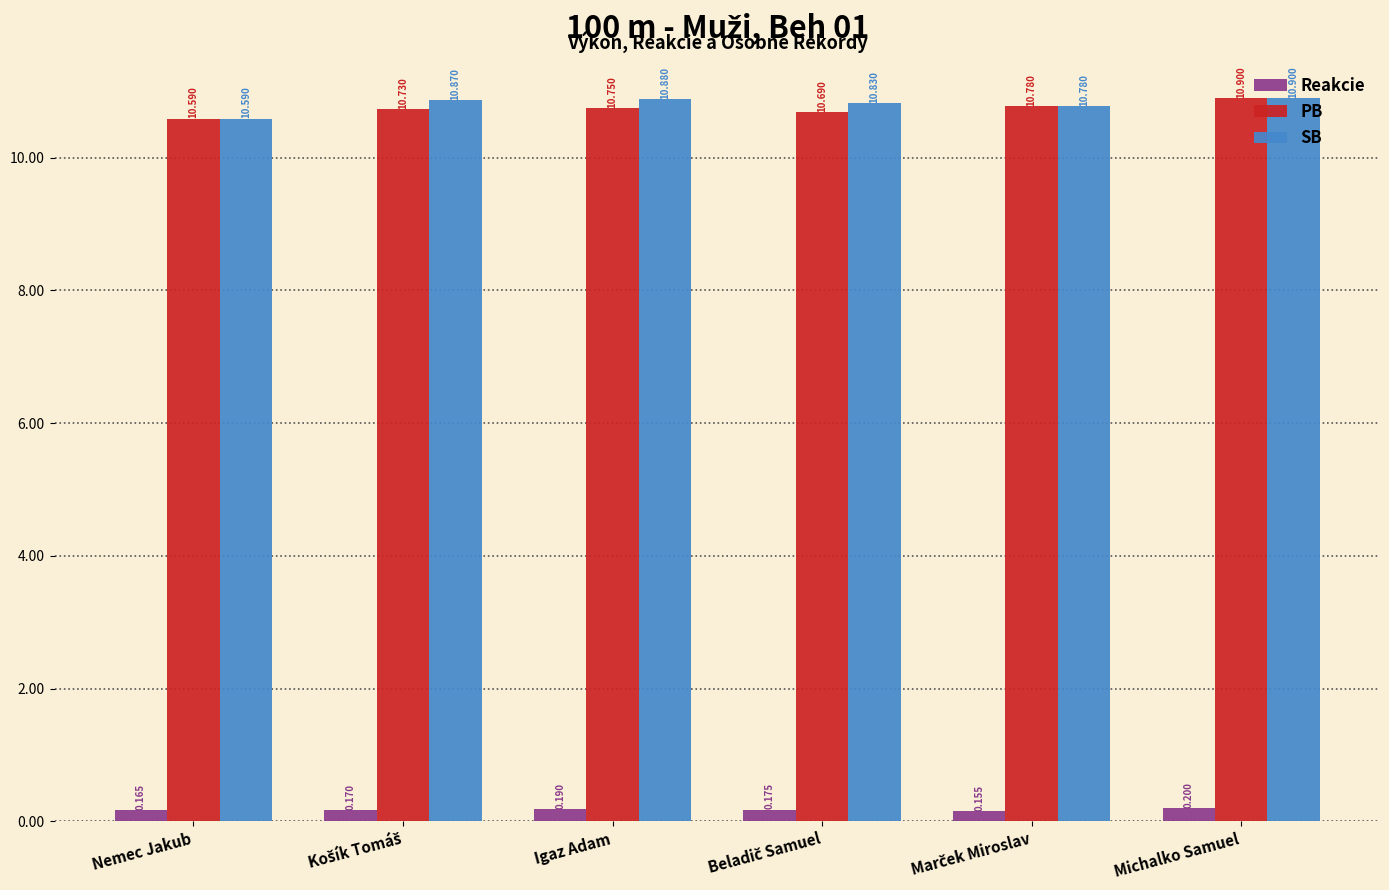

What are all the series names shown in the legend?

Reakcie, PB, SB